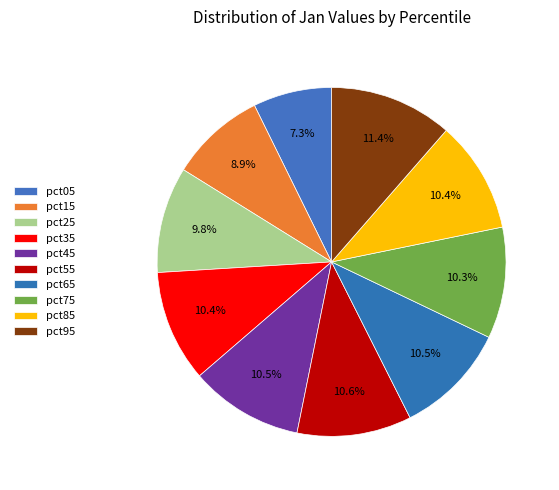

What percentage is the pct75 slice, to the nearest percent?

10%